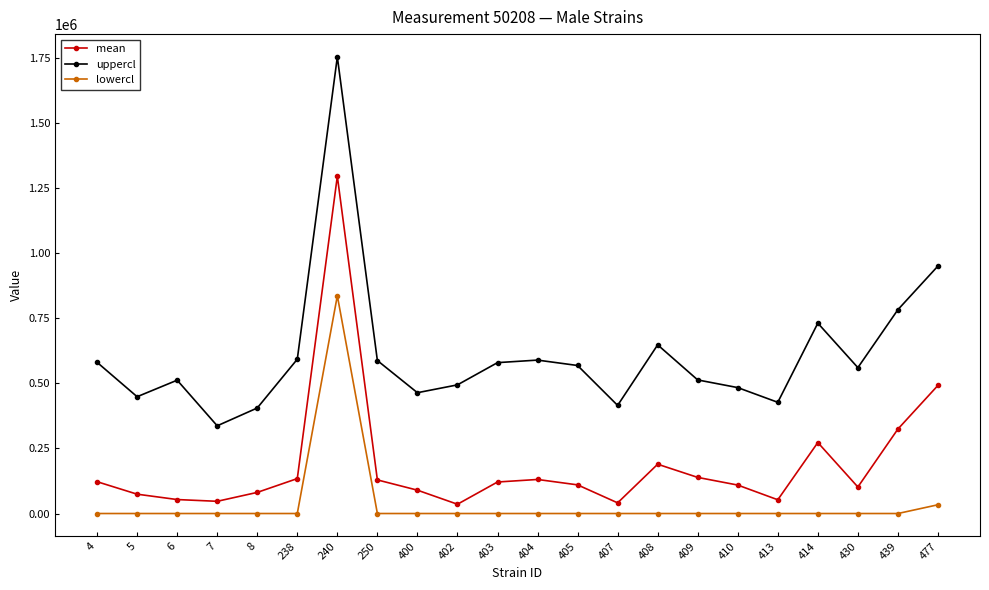

What are all the series names shown in the legend?

mean, uppercl, lowercl